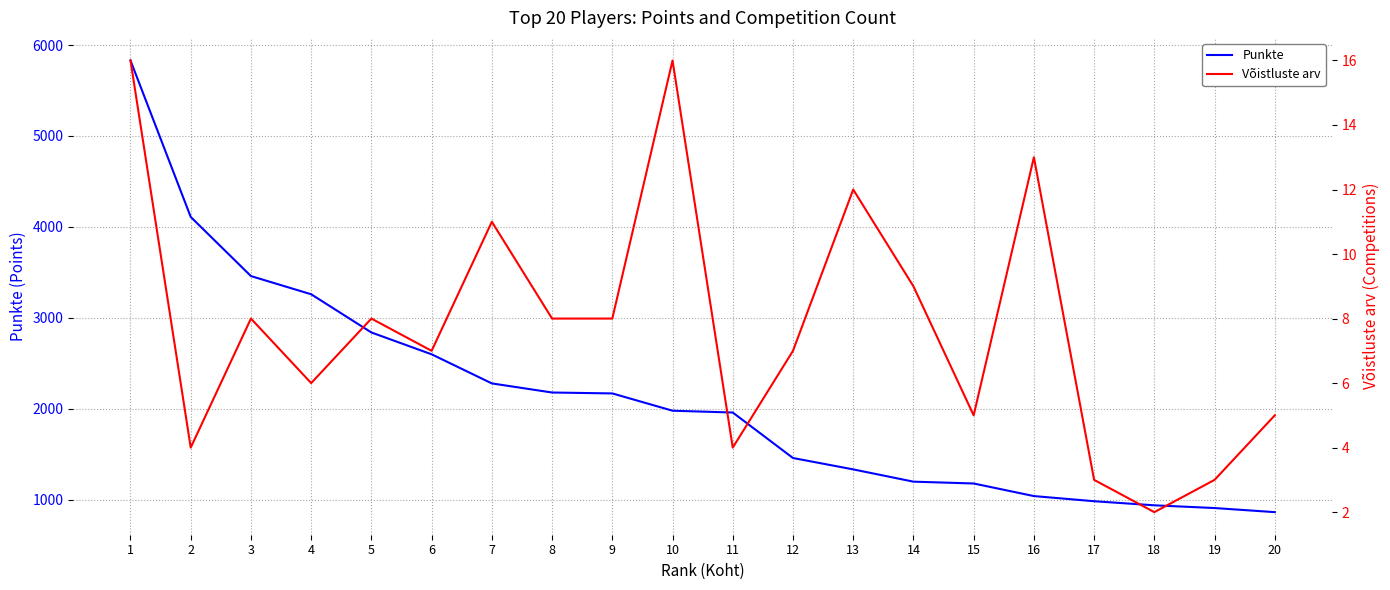

True or false: Punkte and Võistluste arv intersect in this chart.

False